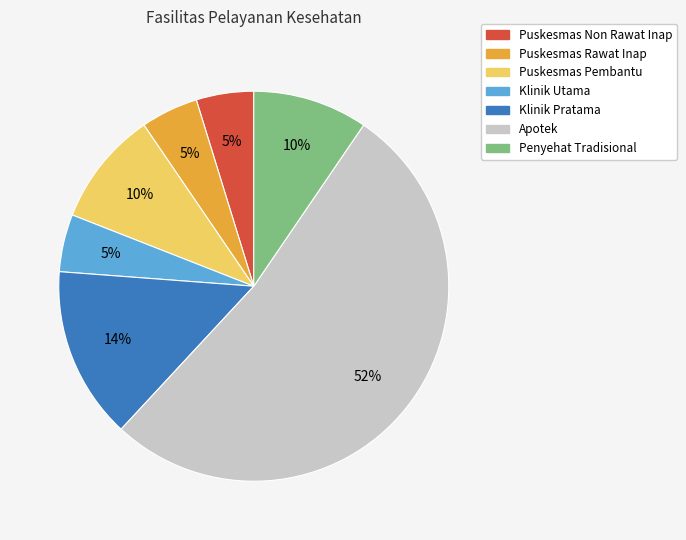

Approximately how many times larger is the value at Klinik Utama compared to Puskesmas Non Rawat Inap?

1.0